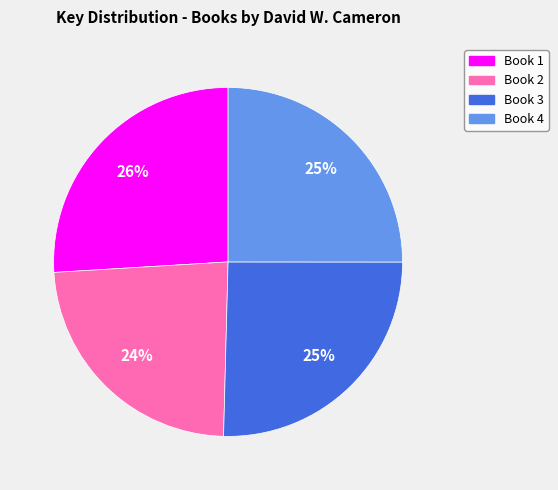

Which has a higher value, Book 3 or Book 2?

Book 3